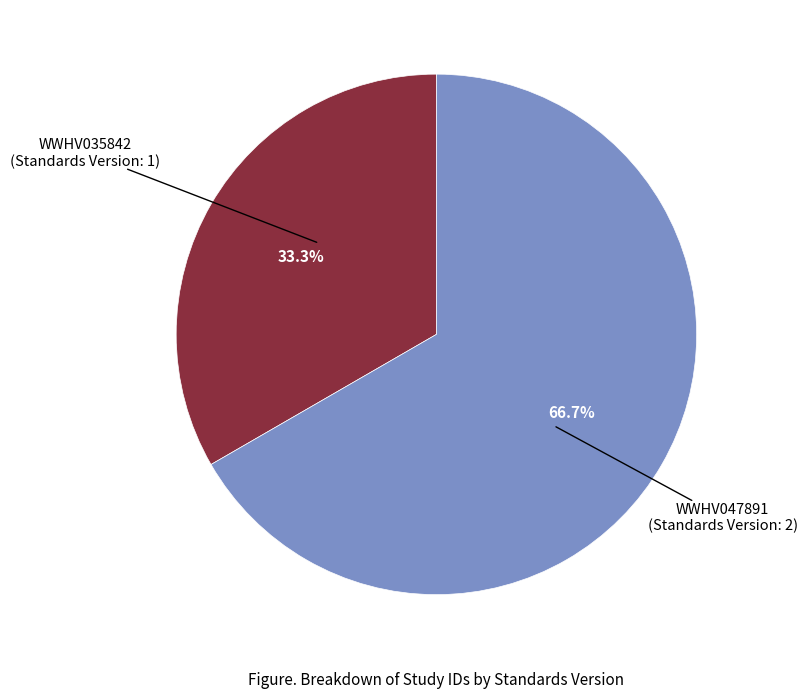

Is it true that WWHV035842 is 33% of the pie?

True